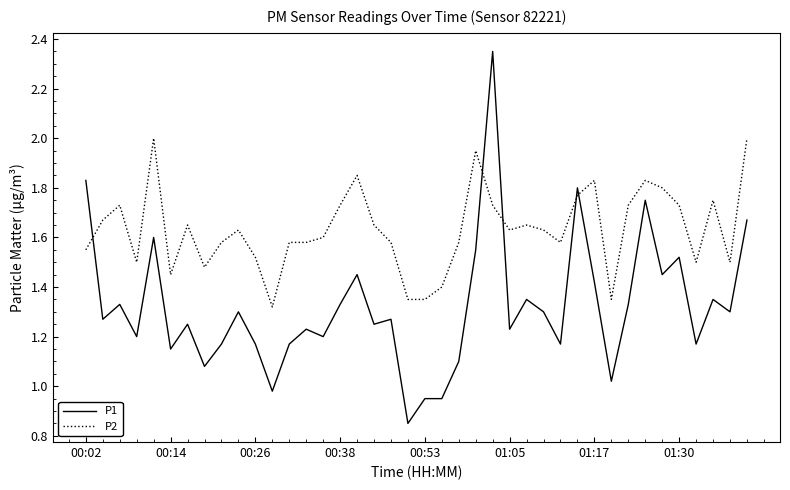

Count the number of categories in the chart.

40